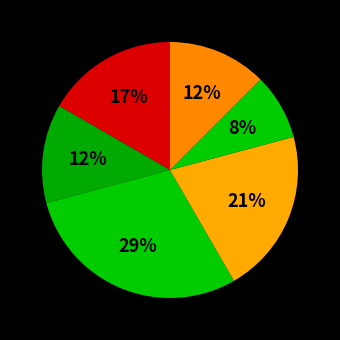

Which category has the biggest portion of the pie?

South